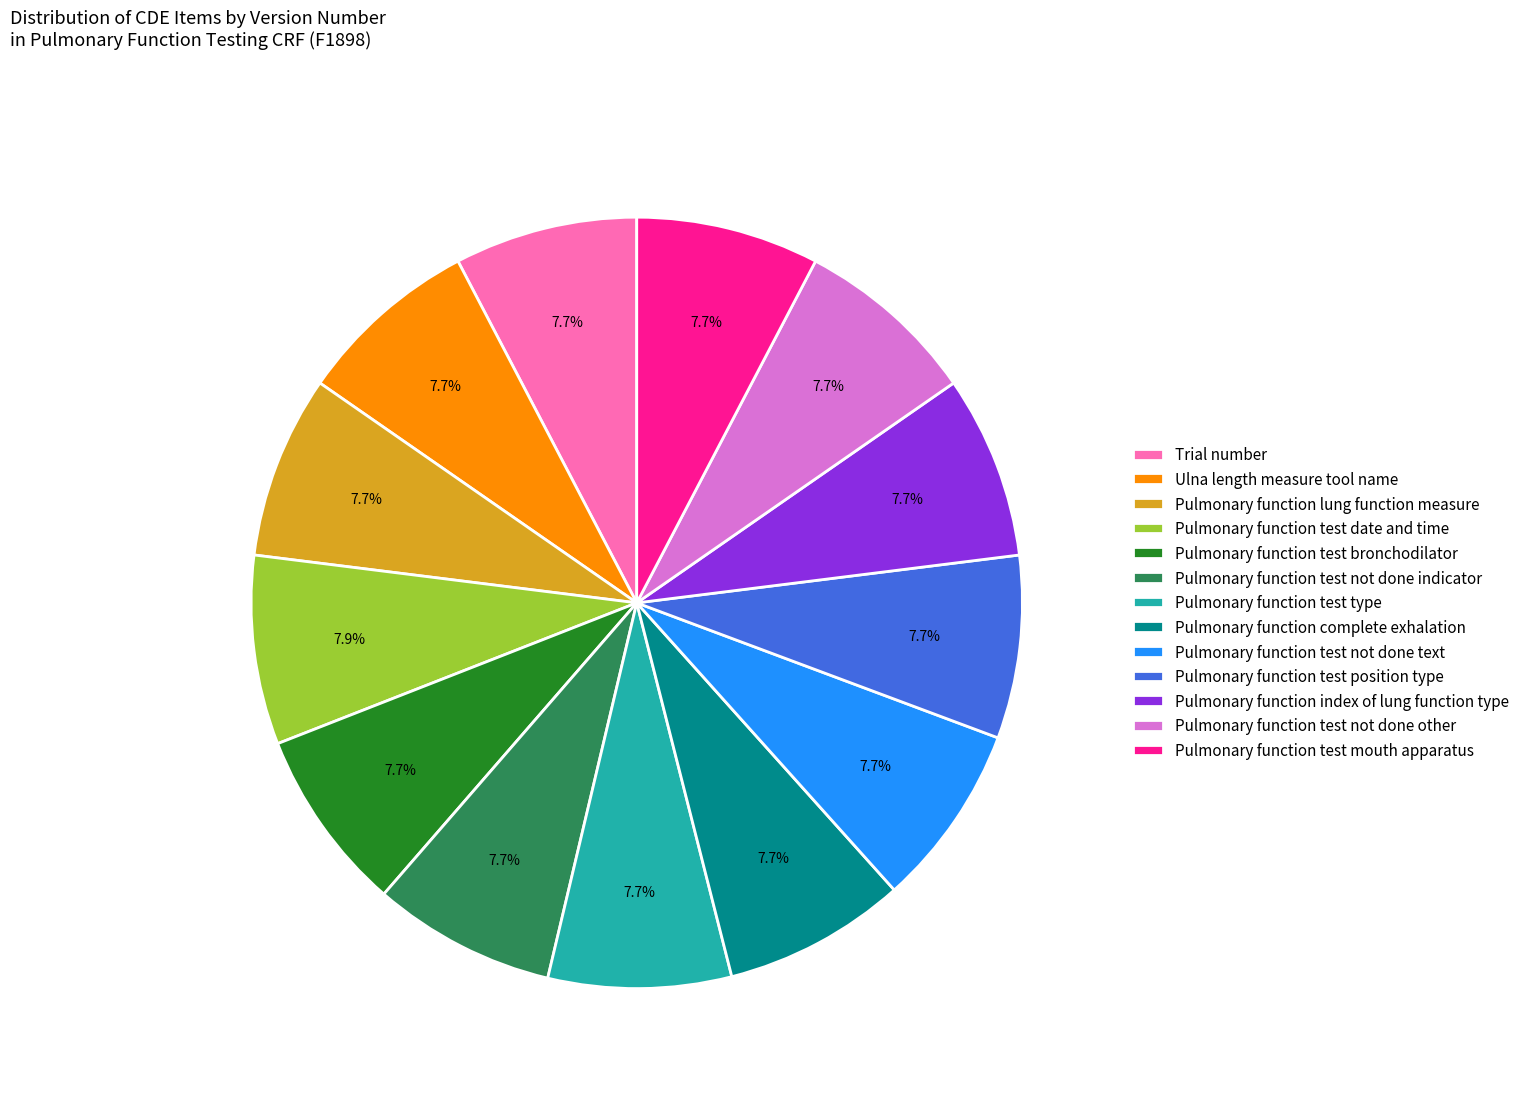

How much of the chart is everything except Trial number?

92.3%